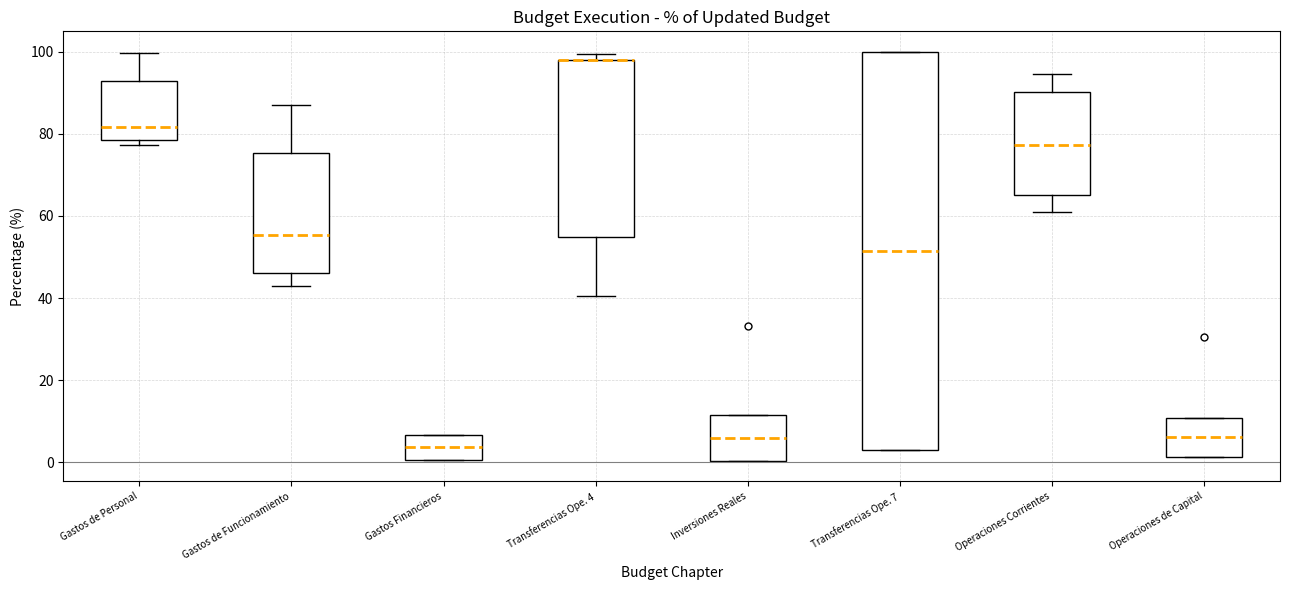

Where is the upper edge of the box for Transferencias Ope. 7 on the y-axis? The values are not printed on the chart, so give them approximately, as read against the axis.

100